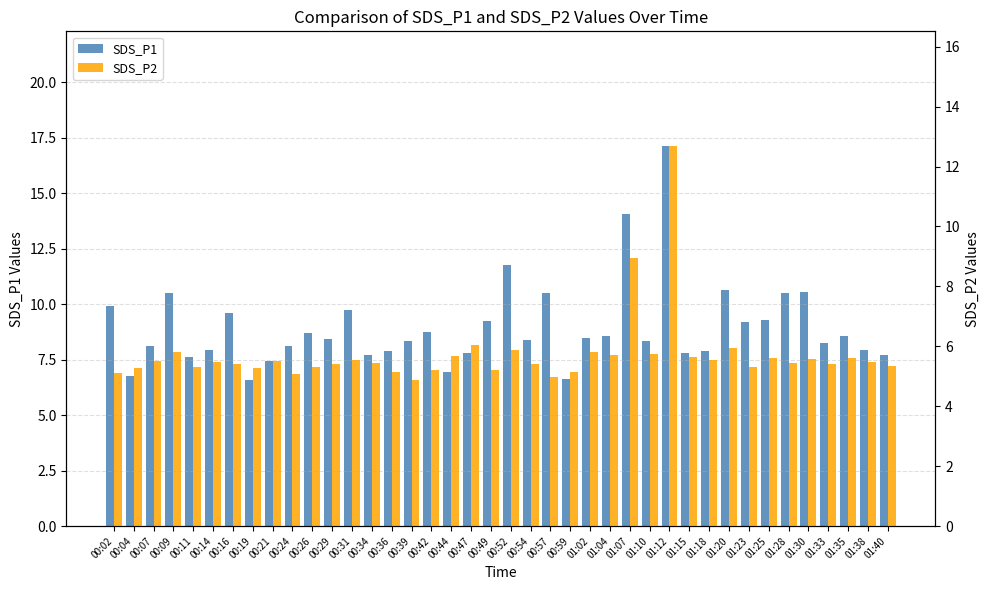

Is it true that SDS_P2 equals 5.2 at 00:42?

True